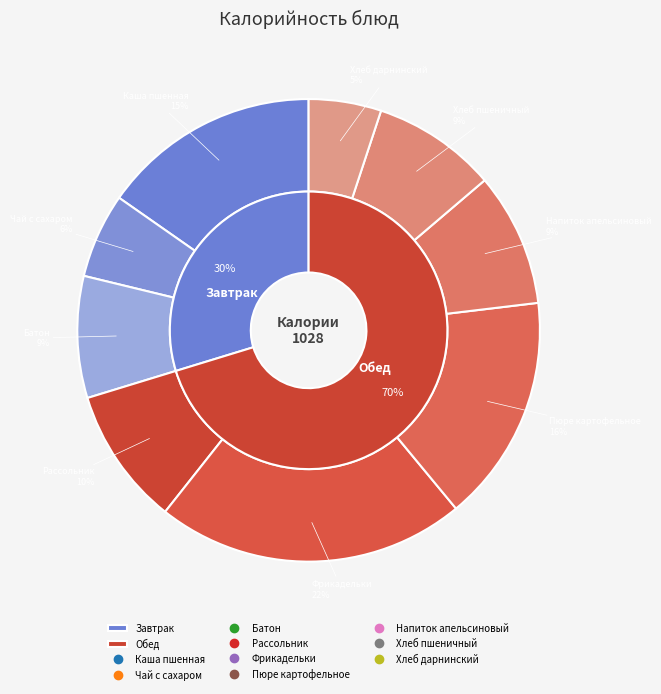

Which category has the biggest portion of the pie?

Фрикадельки